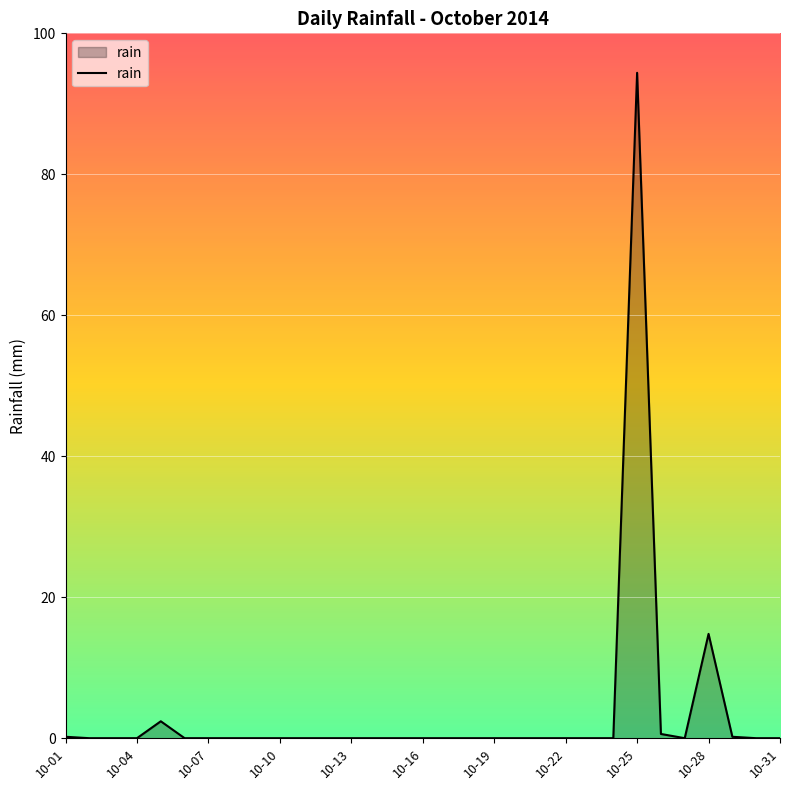

What is the maximum value shown in the chart?

94.4